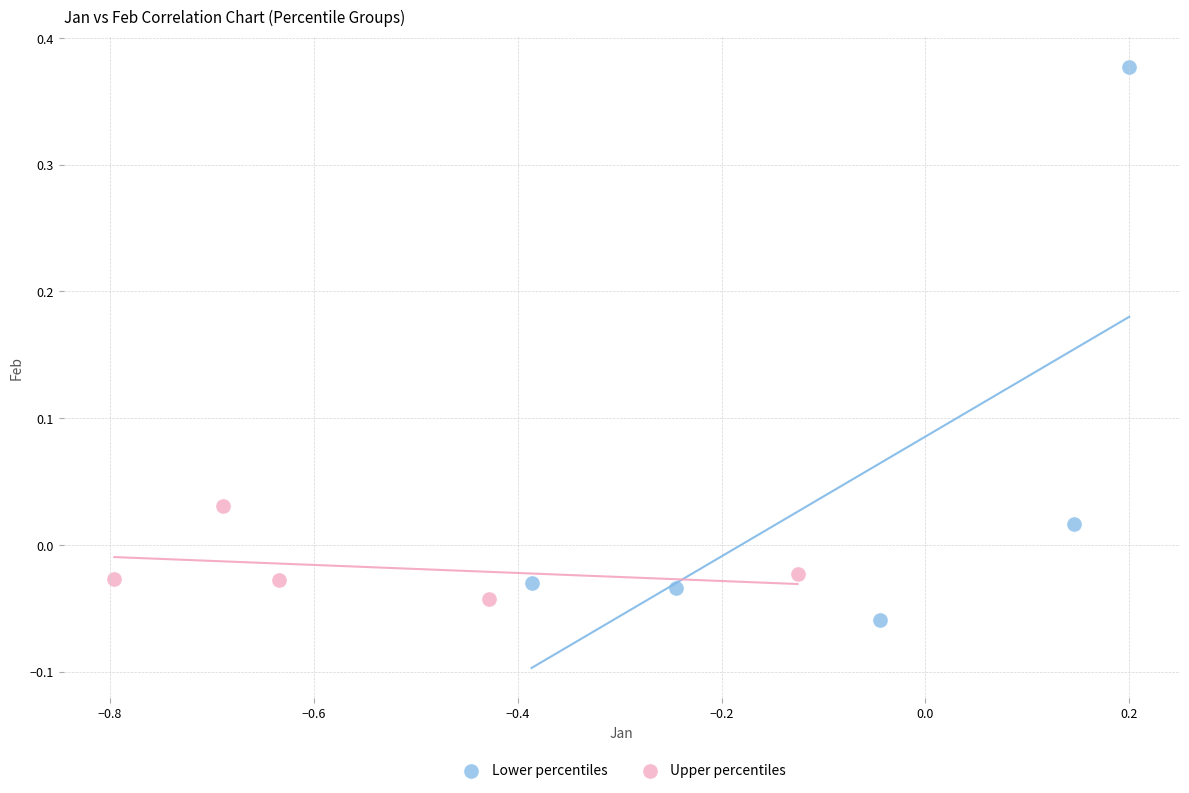

Which series contains the highest Y value?

Lower percentiles